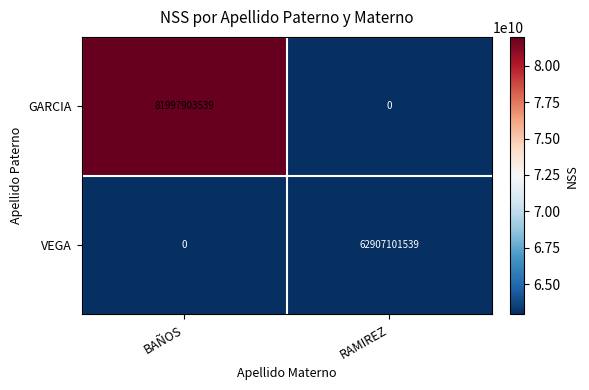

What is the difference between the GARCIA values at RAMIREZ and BAÑOS?

81997903539